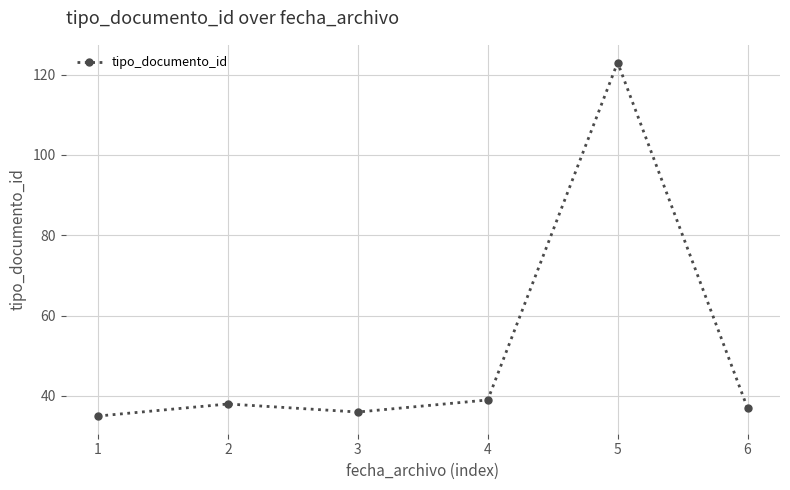

The chart shows a value of 38 at 2. True or false?

True